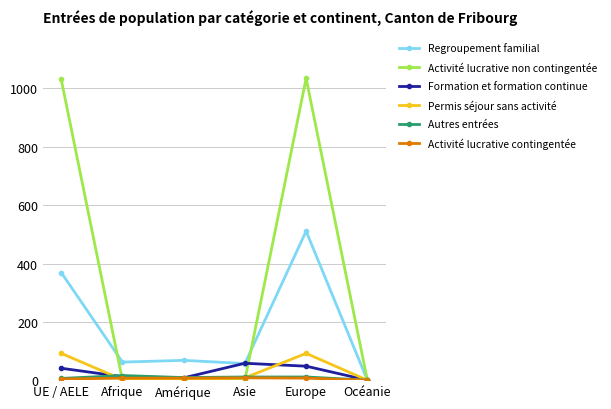

Count the number of categories in the chart.

6